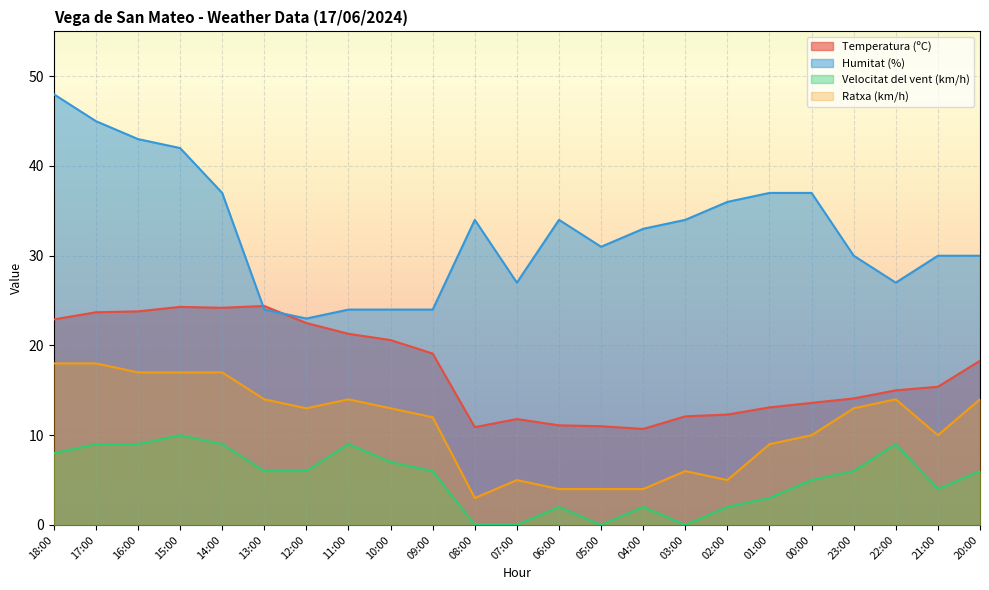

True or false: Ratxa (km/h) has a value of 3.0 at 08:00.

True